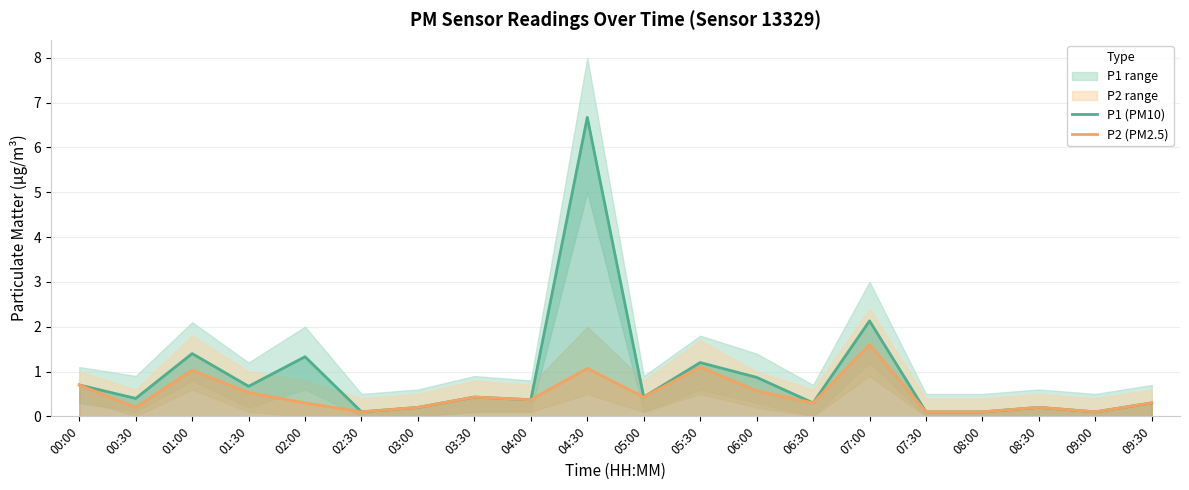

What is the difference between the second highest and minimum values in the P2 (PM2.5) series?

1.0